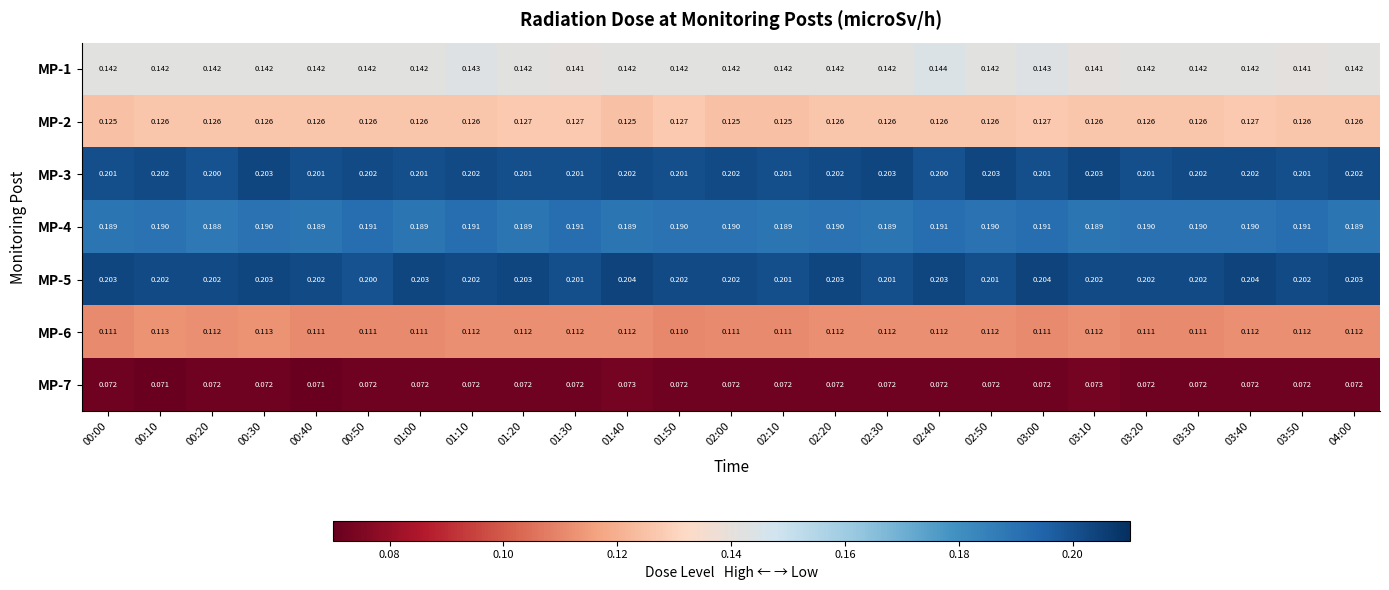

How many categories are shown in the chart?

25